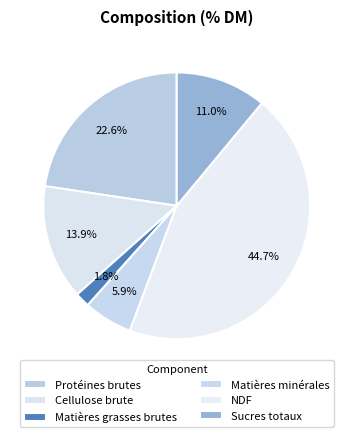

Count the number of slices in the pie.

6